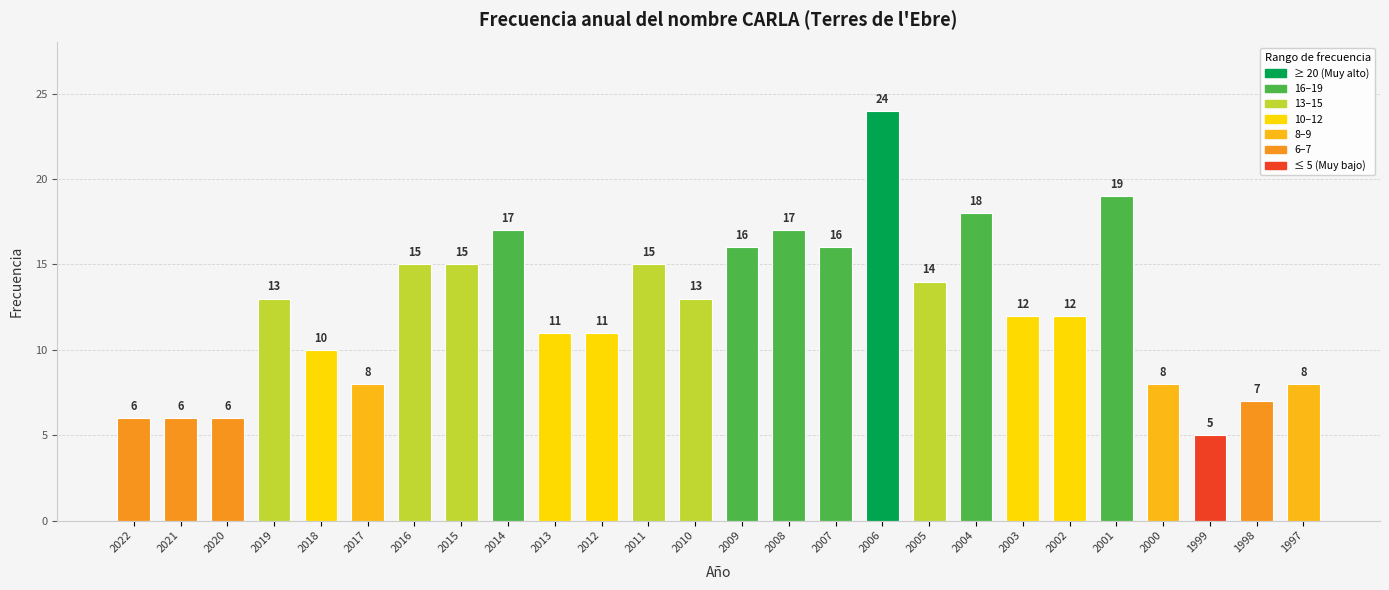

How many data points does each series have?

26